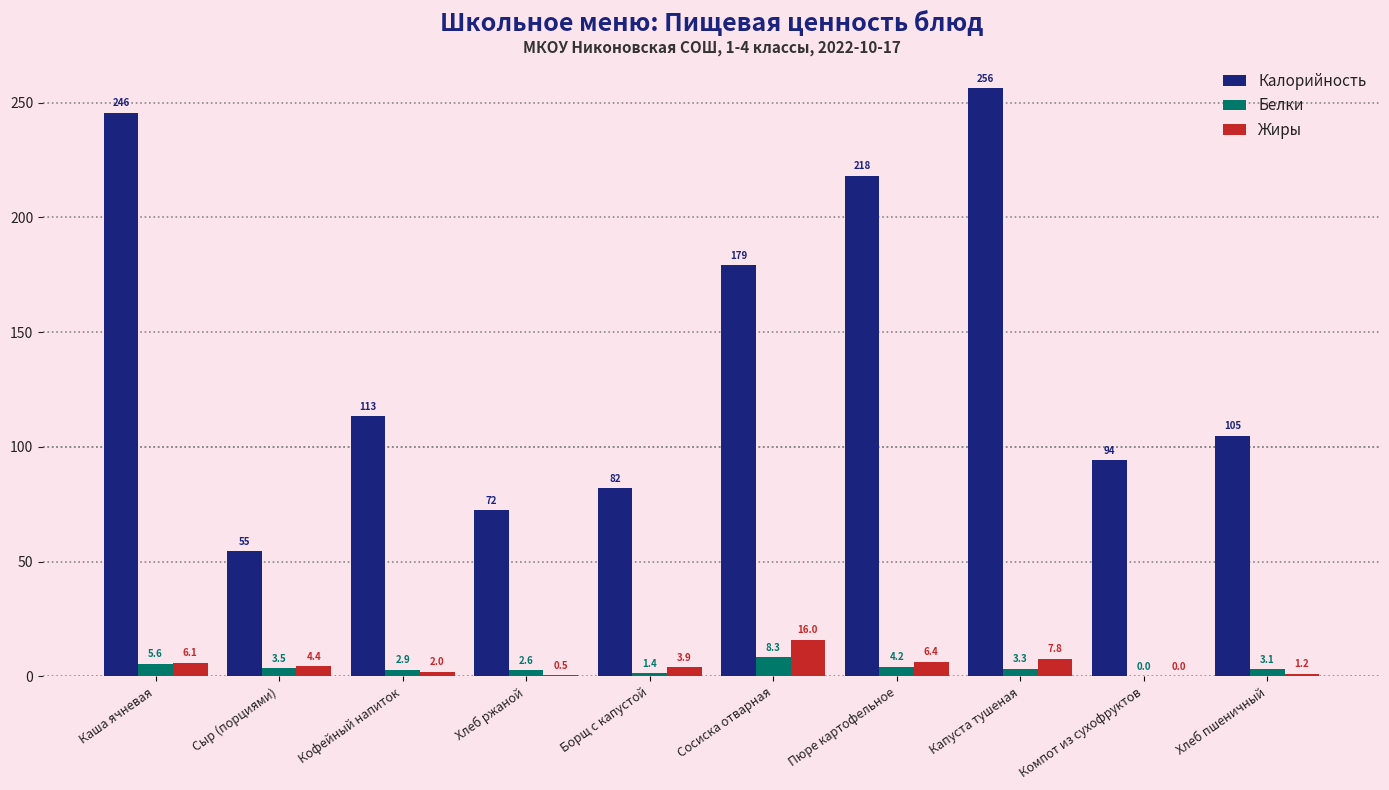

How many groups of bars are there?

10